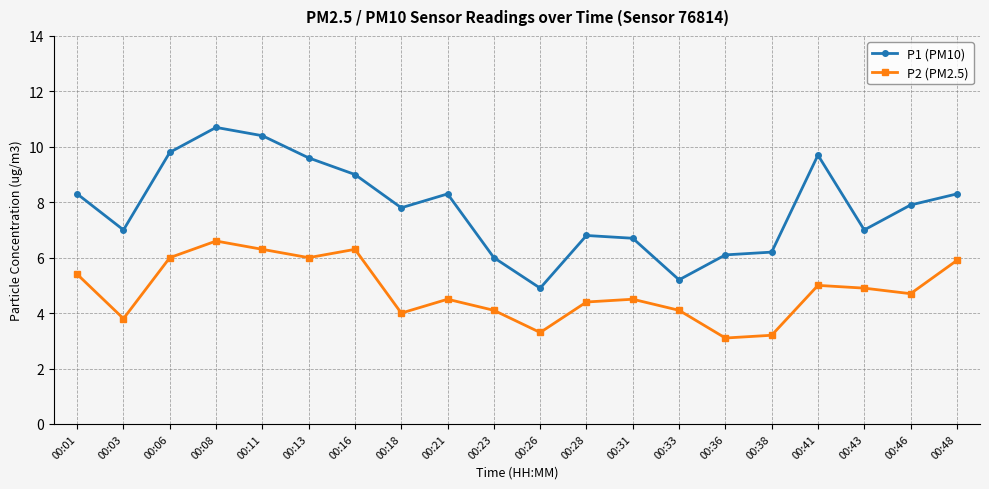

Is the value of P2 (PM2.5) at 00:03 greater than the value of P1 (PM10) at 00:26?

No